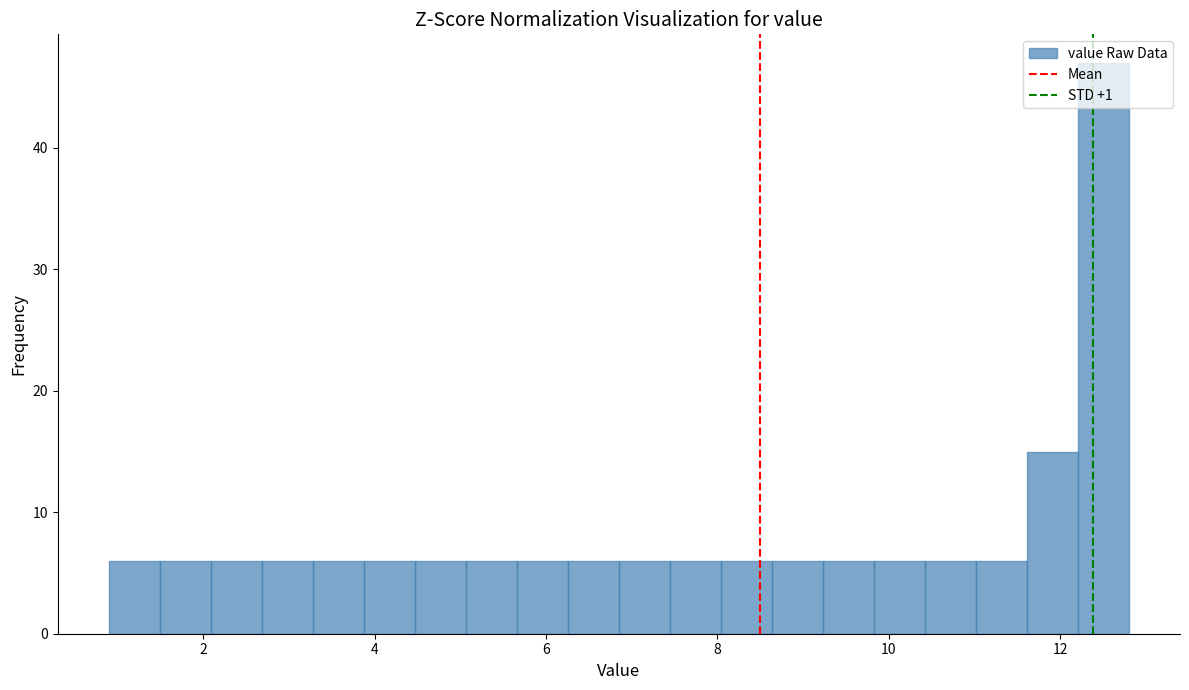

Read against the x-axis, roughly where is the centre of the tallest bar?

12.6